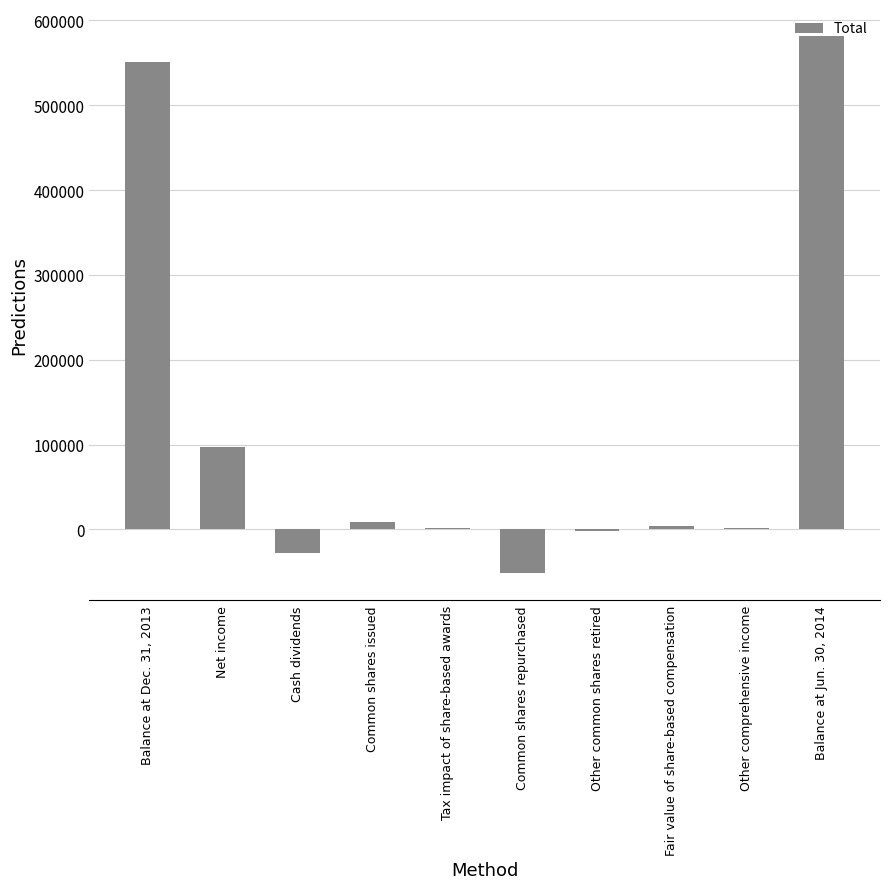

What is the maximum value shown in the chart?

581833